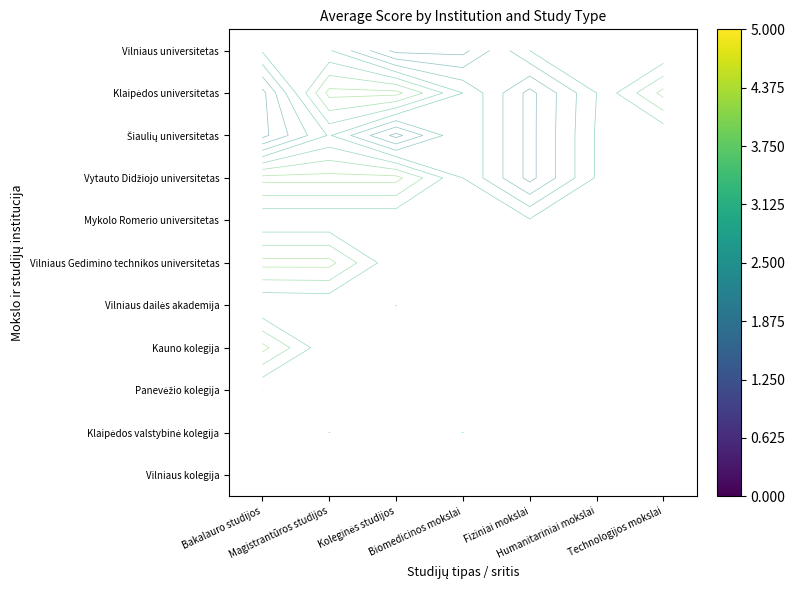

Rank the series at Magistrantūros studijos from highest to lowest value.

Vilniaus universitetas, Klaipėdos universitetas, Šiaulių universitetas, Vytauto Didžiojo universitetas, Mykolo Romerio universitetas, Vilniaus Gedimino technikos universitetas, Vilniaus dailės akademija, Kauno kolegija, Panevėžio kolegija, Klaipėdos valstybinė kolegija, Vilniaus kolegija